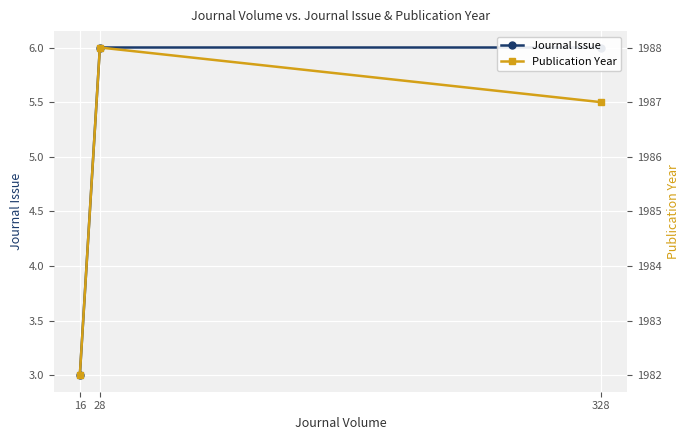

How many lines are shown in the chart?

2